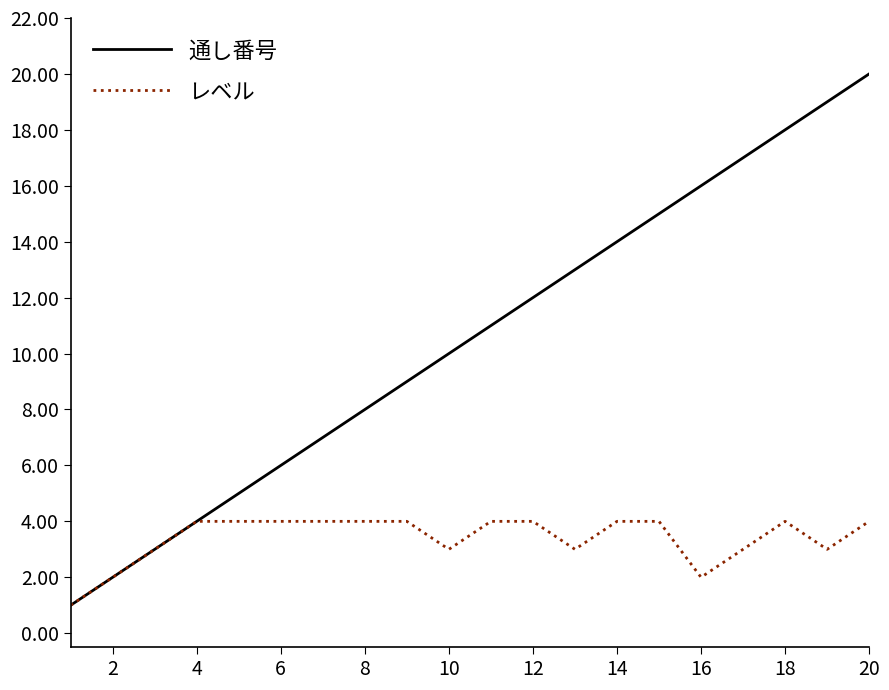

Which series has the largest total across all categories?

通し番号